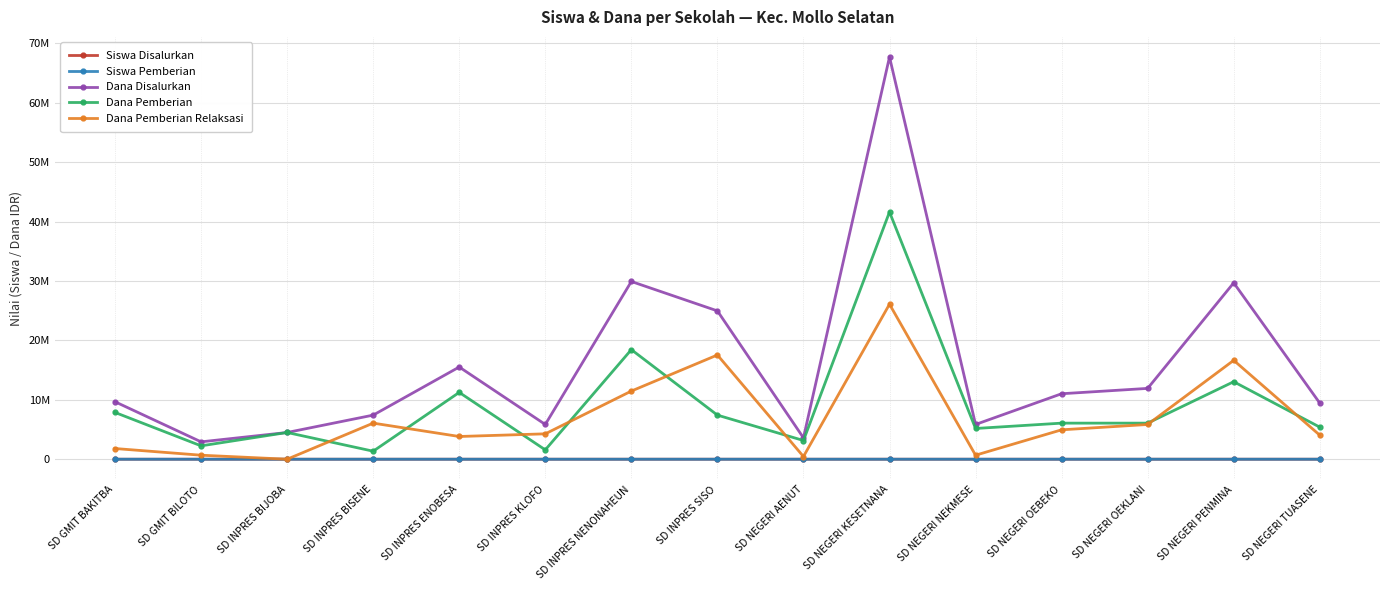

What are all the series names shown in the legend?

Siswa Disalurkan, Siswa Pemberian, Dana Disalurkan, Dana Pemberian, Dana Pemberian Relaksasi